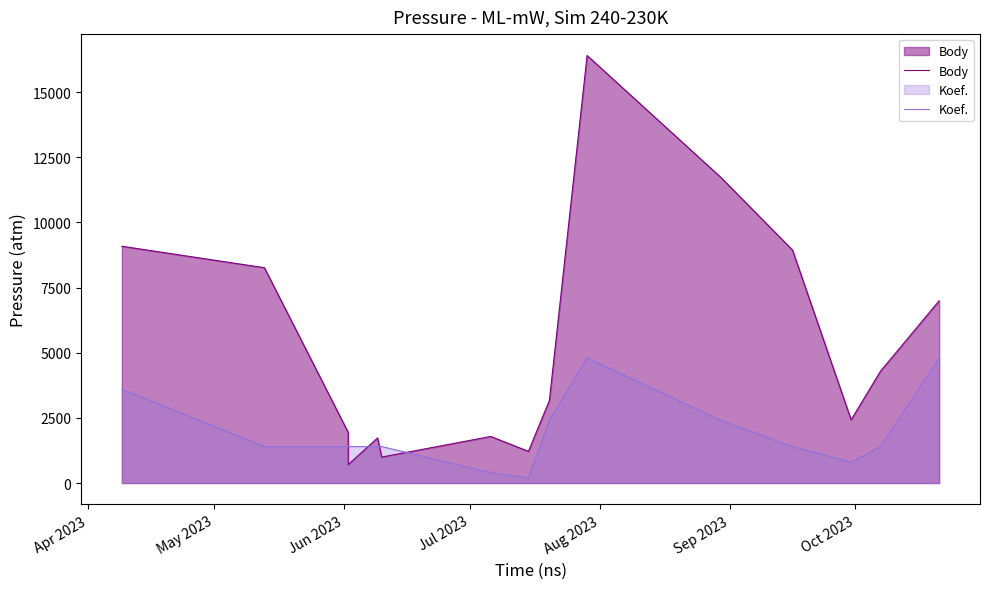

What is the value of the Body point at the 5th from the left?

1730